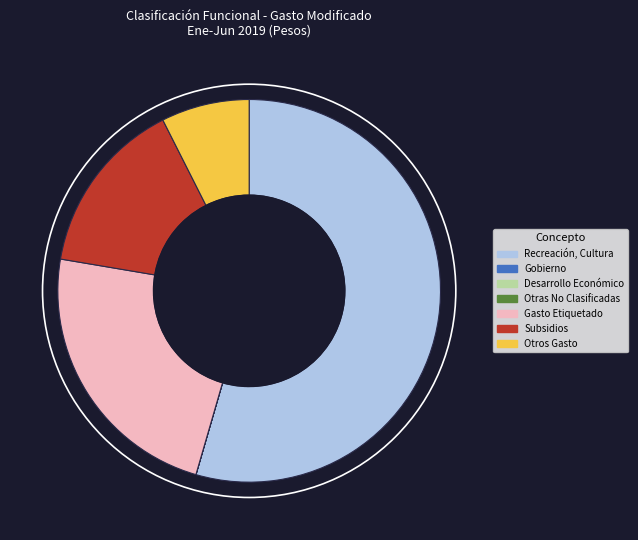

What is the majority slice?

Recreación, Cultura